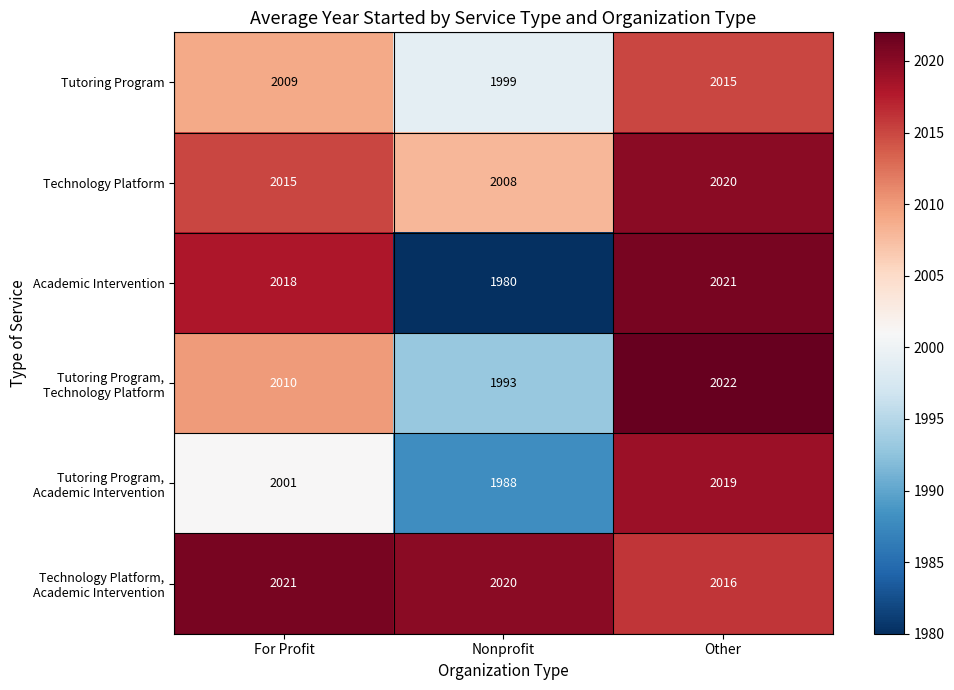

What is the maximum value shown in the chart?

2022